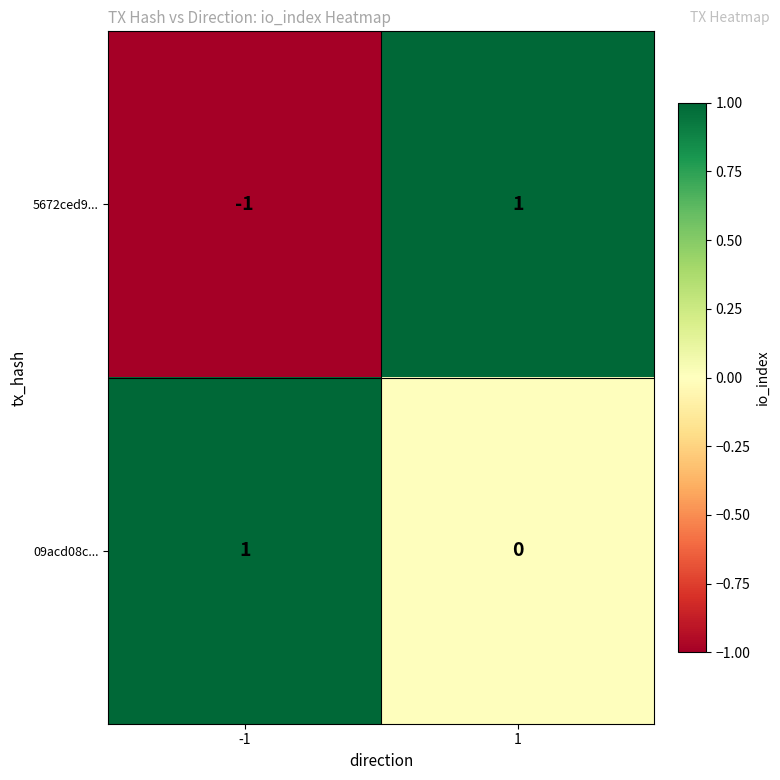

How many data points does each series have?

2